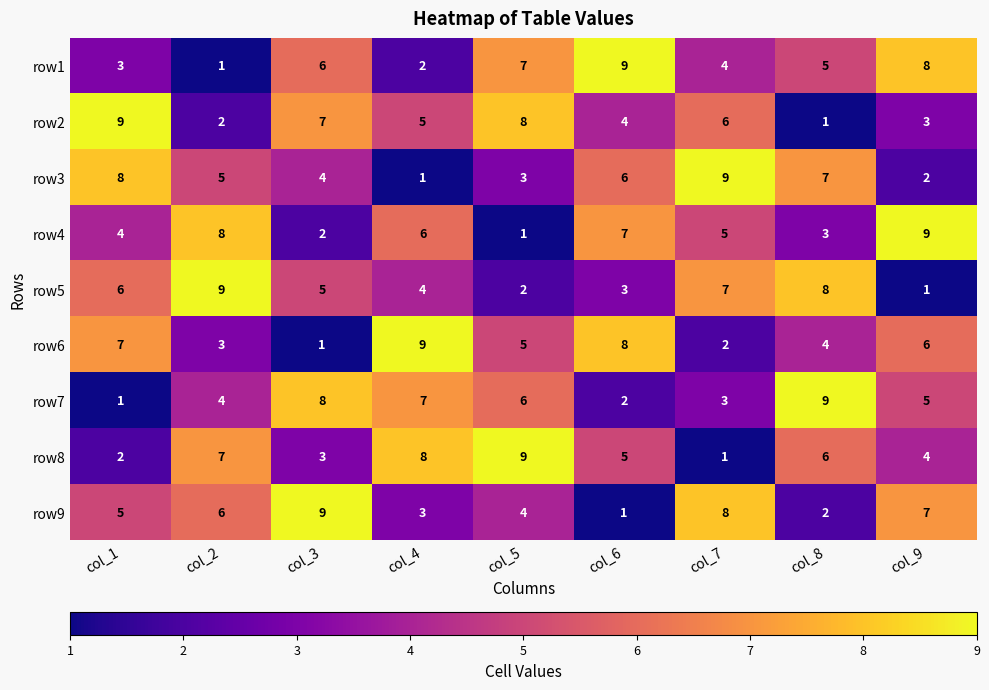

Rank the series at col_2 from highest to lowest value.

row5, row4, row8, row9, row3, row7, row6, row2, row1